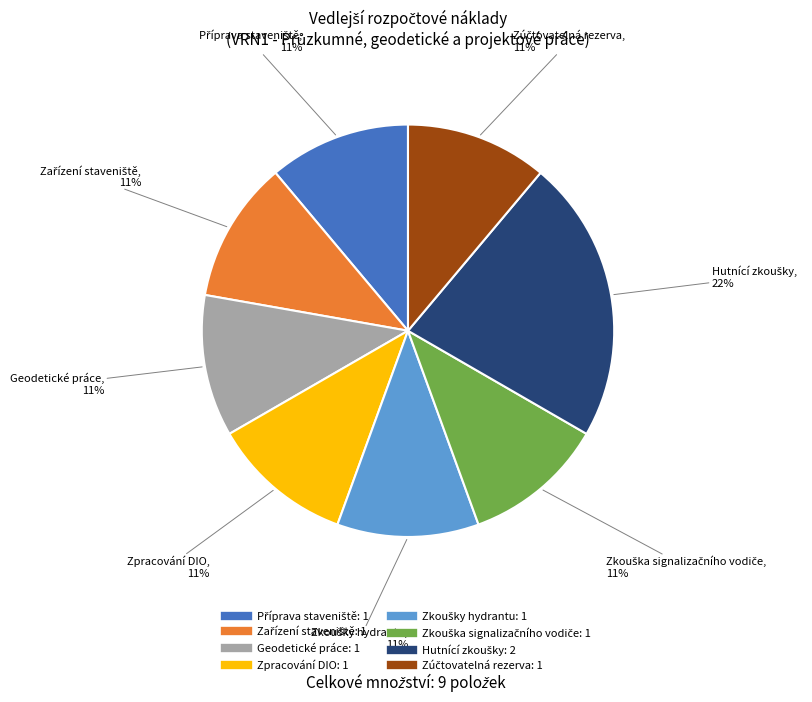

The Geodetické práce slice represents 11% of the pie. True or false?

True